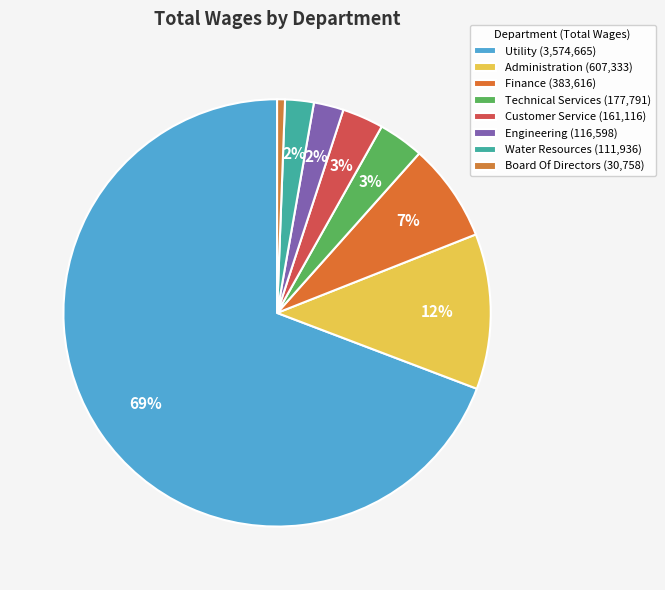

Which slice is the largest?

Utility